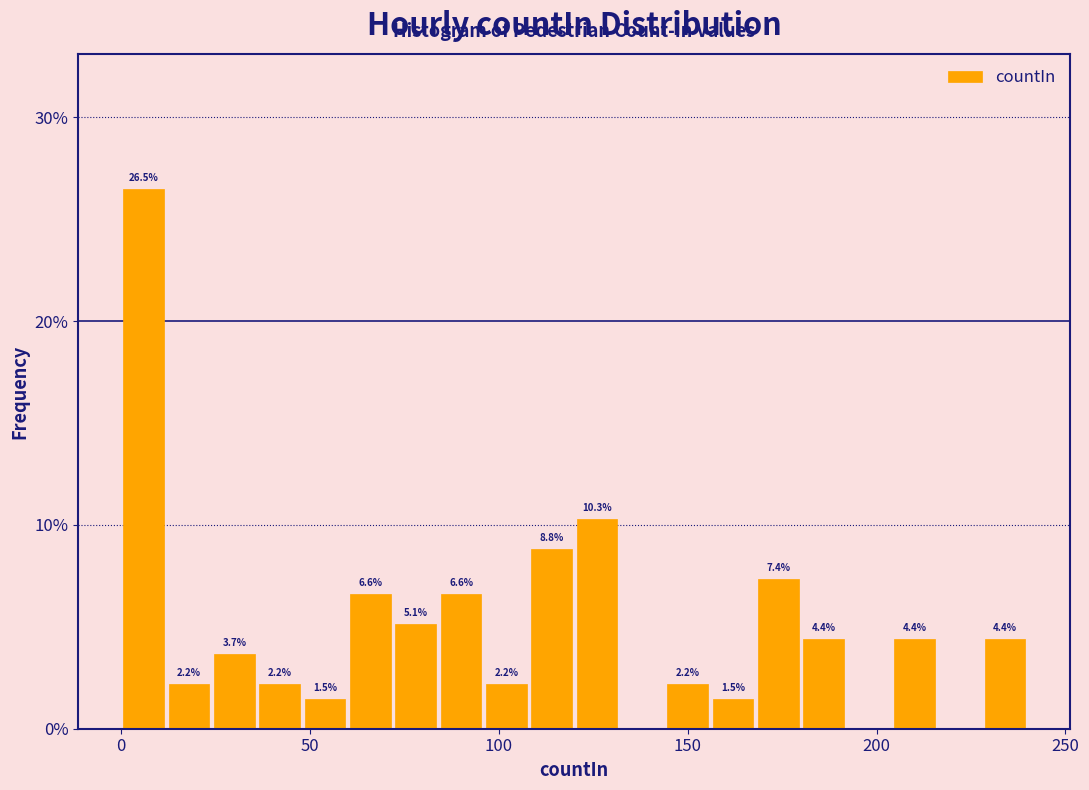

Read against the x-axis, roughly where is the centre of the tallest bar?

5